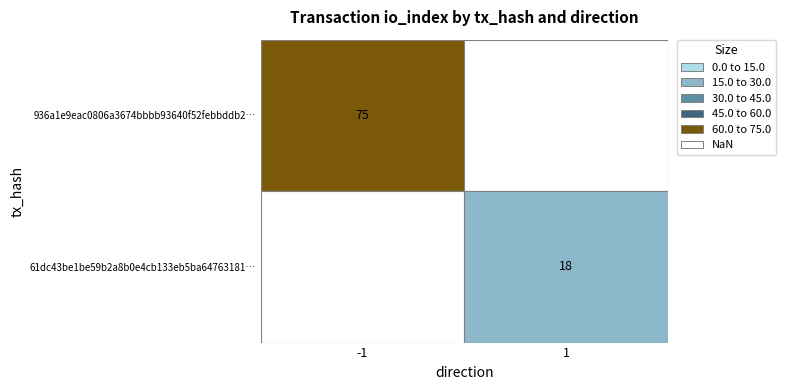

Rank the series by their average value, from lowest to highest.

61dc43be1be59b2a8b0e4cb133eb5ba64763181, 936a1e9eac0806a3674bbbb93640f52febbddb2